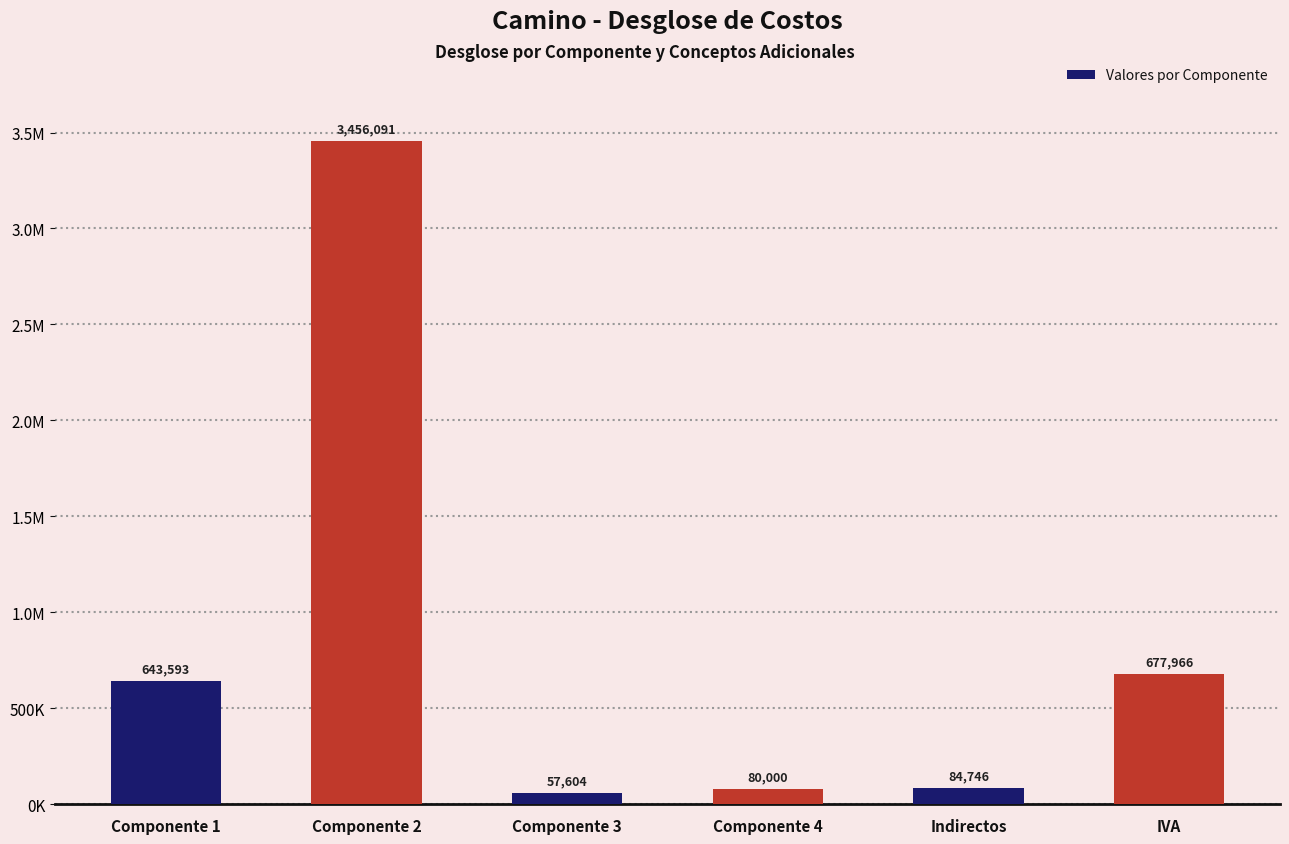

What is the value of the 2nd bar from the left?

3456090.8